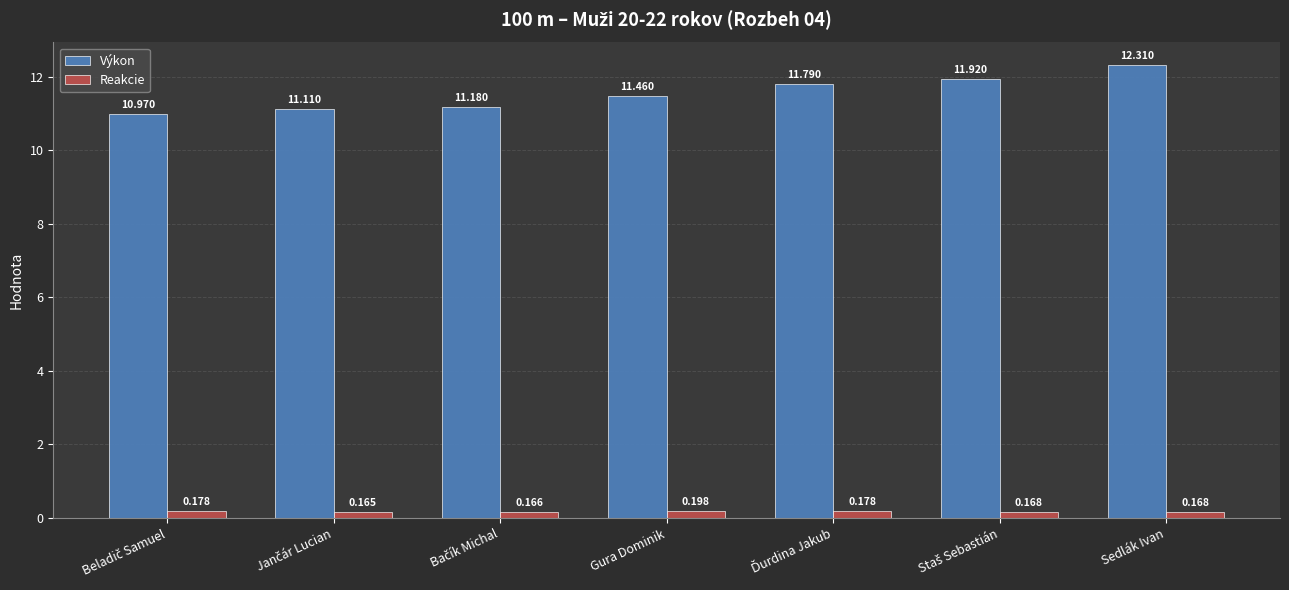

Which series has the largest total across all categories?

Výkon